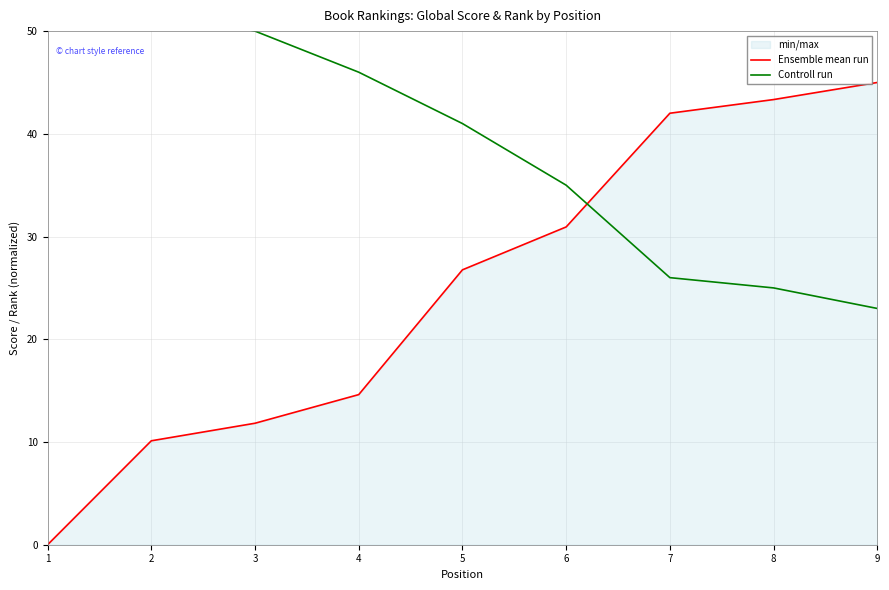

True or false: Controll run has more than 0 interior local peaks.

False